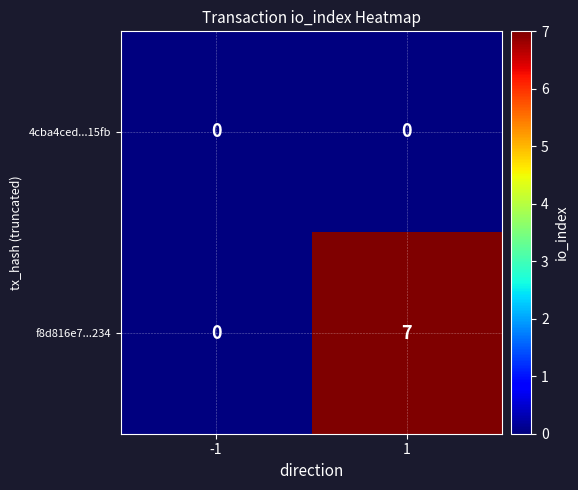

Count the number of categories in the chart.

2